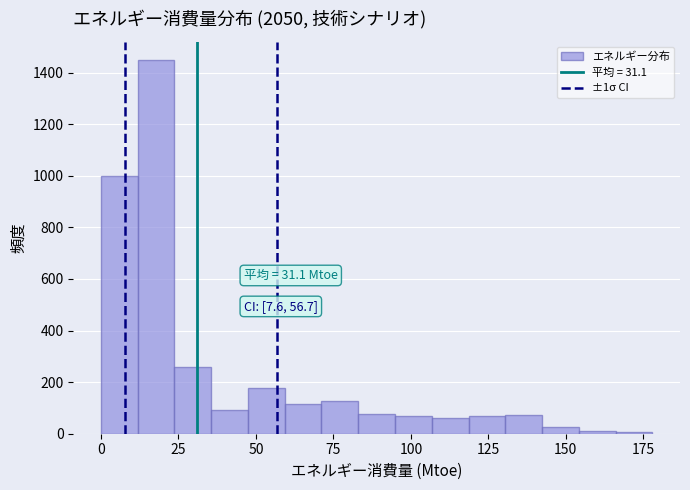

Read against the x-axis, roughly where is the centre of the tallest bar?

20